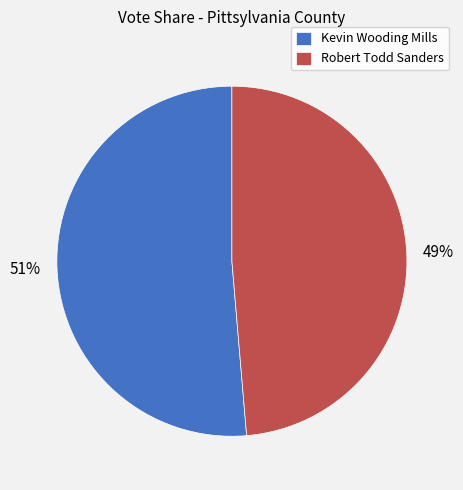

To the nearest percent, what is the average slice percentage?

50%